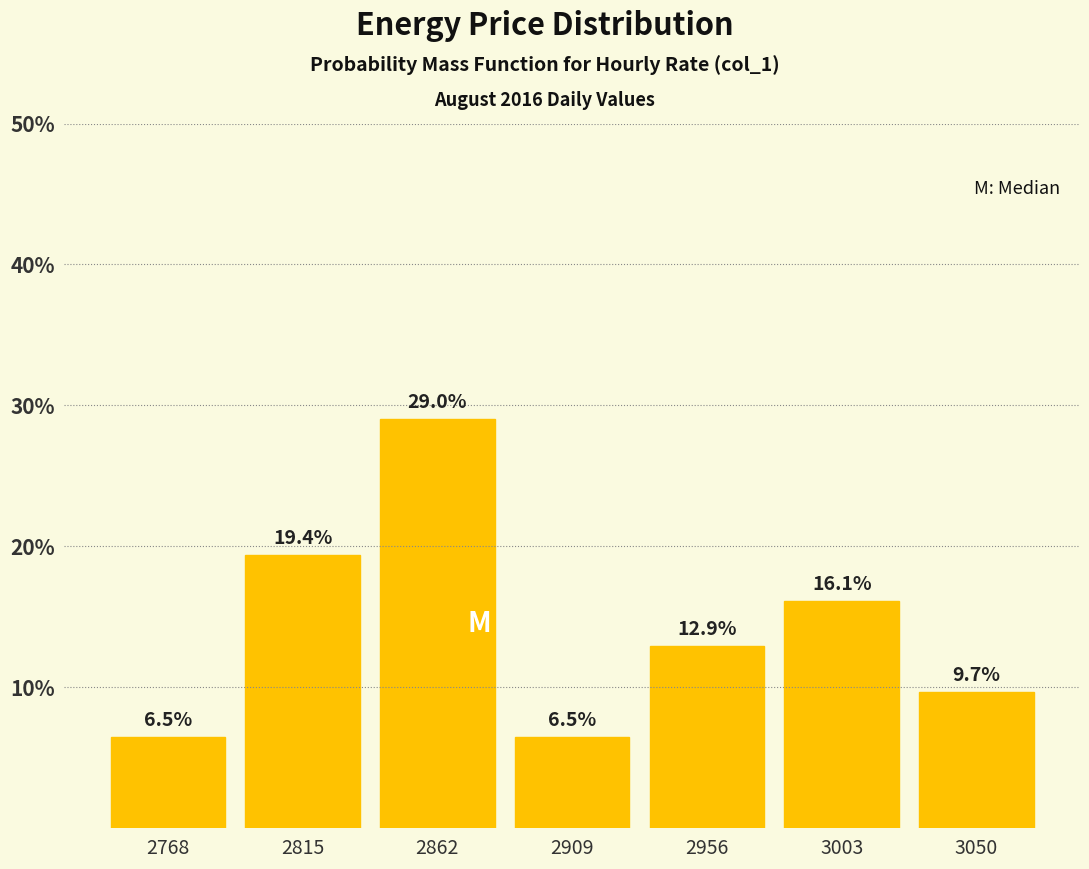

How tall is the bar that spans 2885 to 2935 on the x-axis? The bar edges are not printed on the chart, so give them approximately, as read against the axis.

6.5